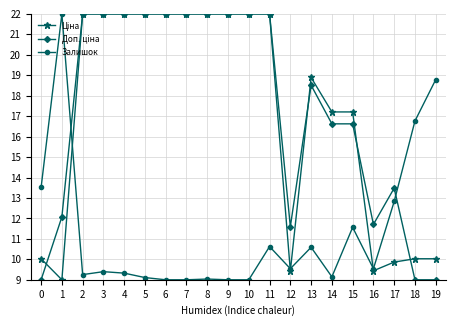

What is the difference between the highest and lowest values at 15?

5.6